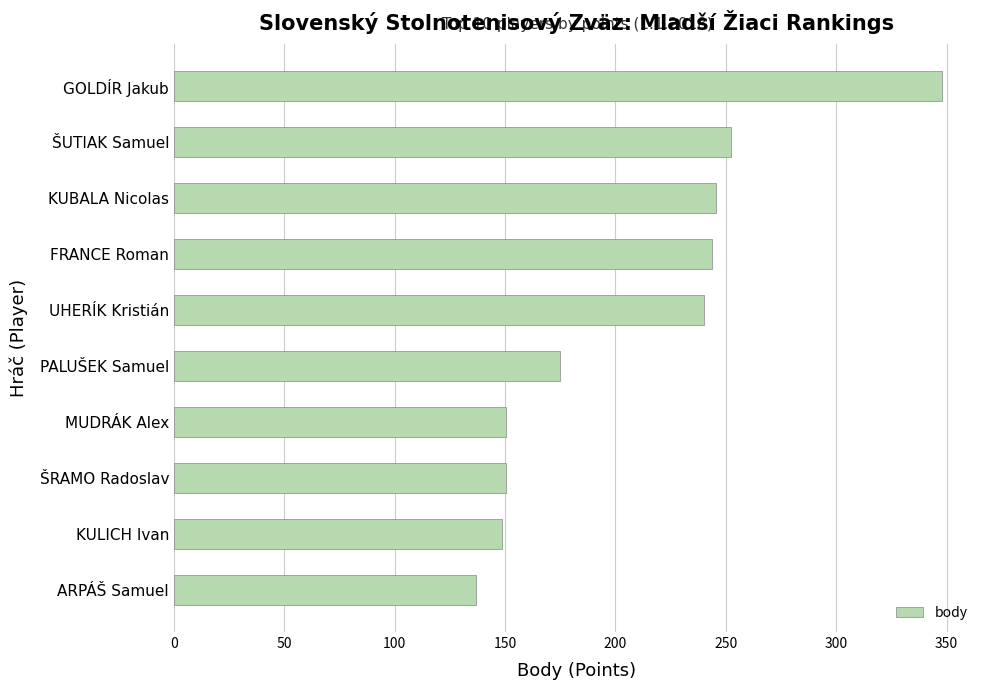

Count the number of data series in this chart.

1